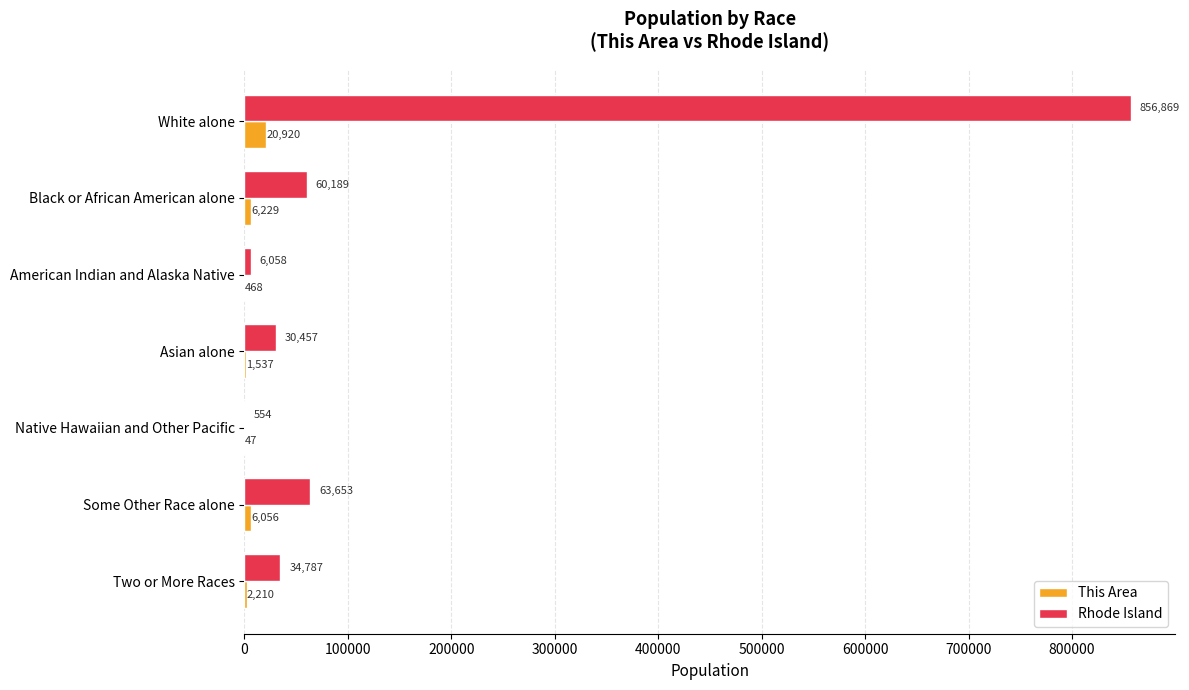

Between American Indian and Alaska Native and Some Other Race alone, which series saw the biggest shift?

Rhode Island